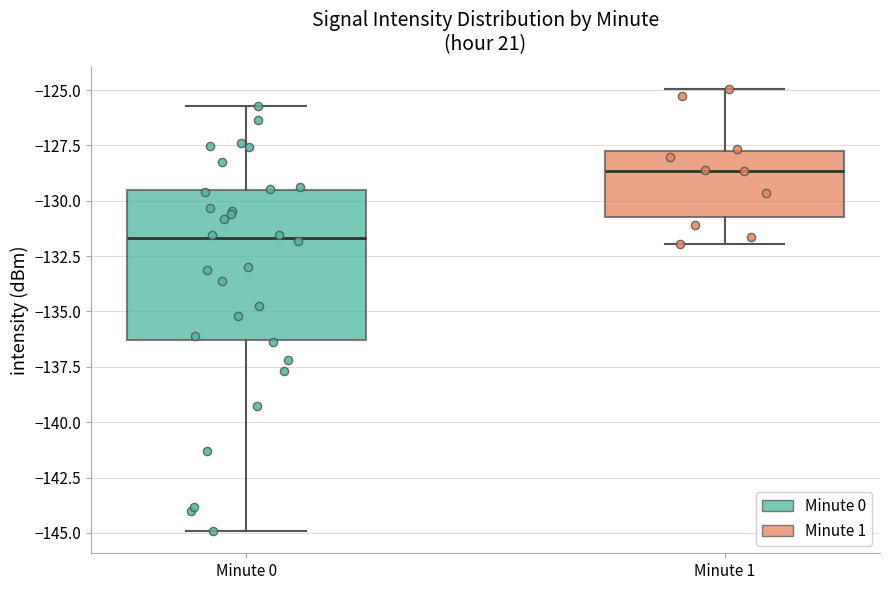

Where does the median line of the box for Minute 0 sit on the y-axis? The values are not printed on the chart, so give them approximately, as read against the axis.

-131.5